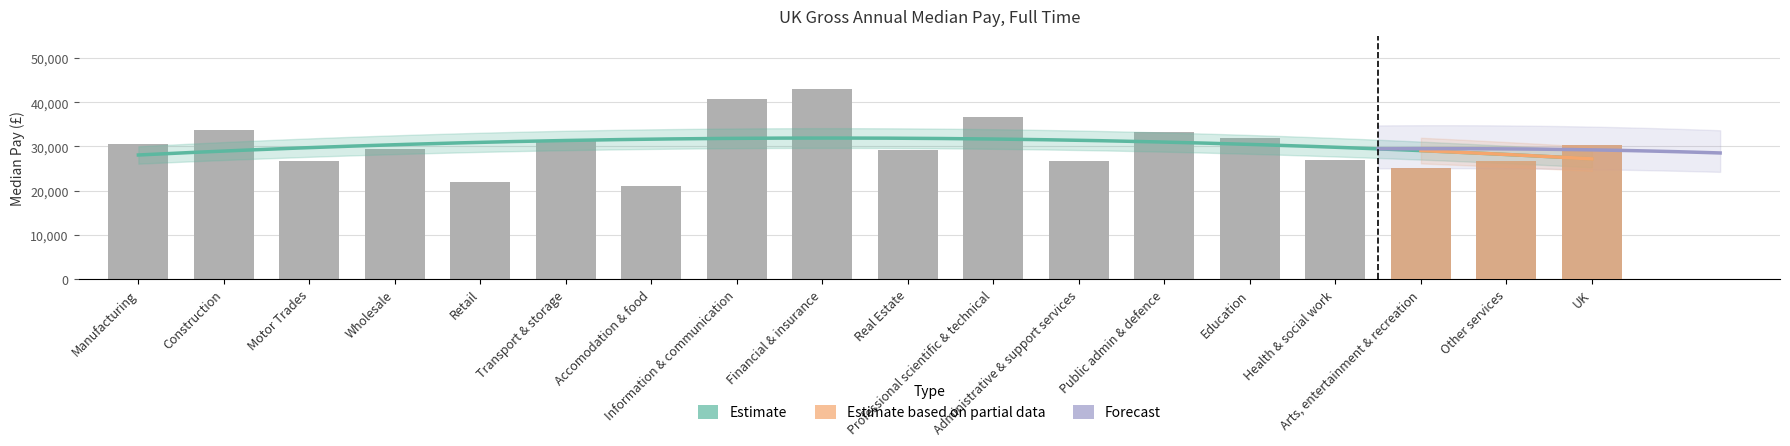

Reading left to right, extract all data points from this chart.

Manufacturing=30632	Construction=33767	Motor Trades=26604	Wholesale=29391	Retail=22020	Transport & storage=31269	Accomodation & food=21003	Information & communication=40845	Financial & insurance=42995	Real Estate=29121	Professional scientific & technical=36763	Administrative & support services=26704	Public admin & defence=33338	Education=31986	Health & social work=26847	Arts, entertainment & recreation=25211	Other services=26673	UK=30378